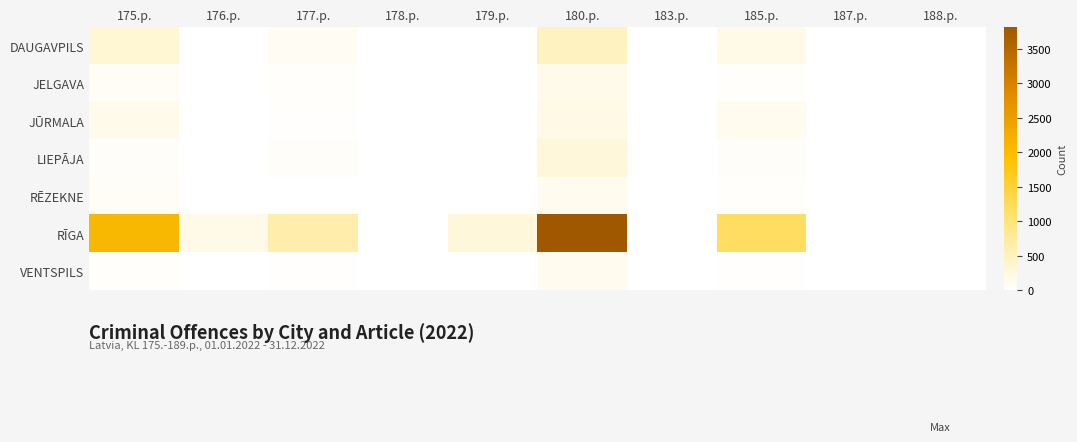

Rank the series by their maximum value, from highest to lowest.

RĪGA, DAUGAVPILS, LIEPĀJA, JŪRMALA, JELGAVA, RĒZEKNE, VENTSPILS